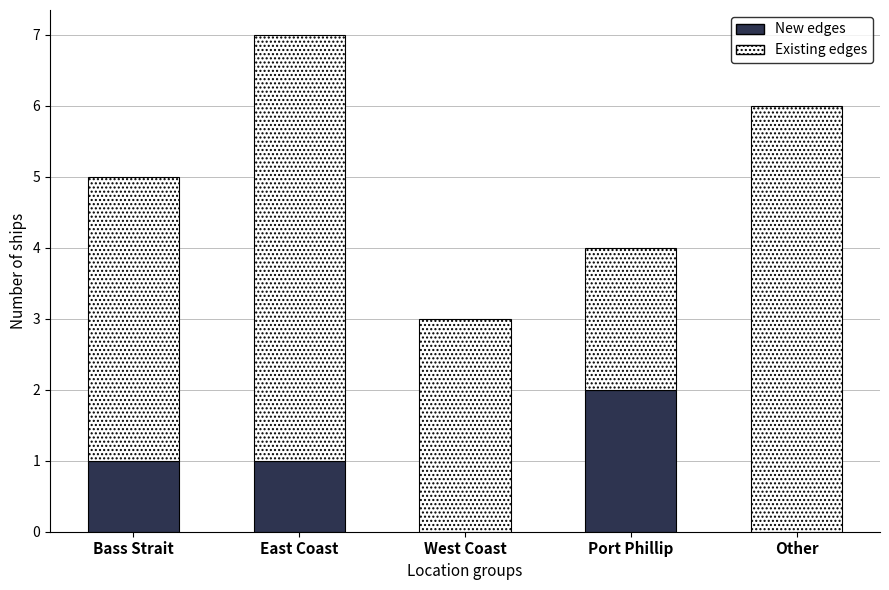

At which category is the sum across all series the highest?

East Coast